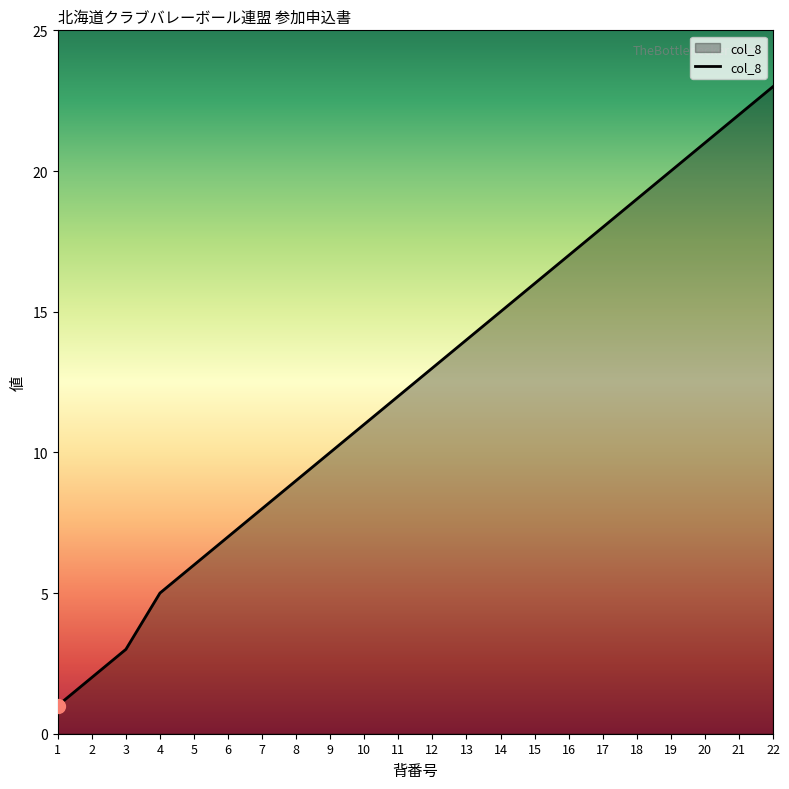

What is the smallest value displayed?

1